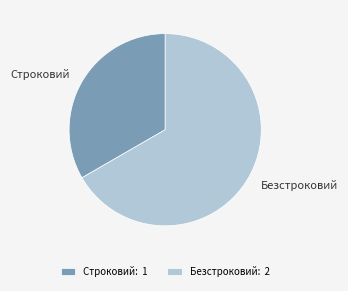

The Безстроковий slice represents 67% of the pie. True or false?

True